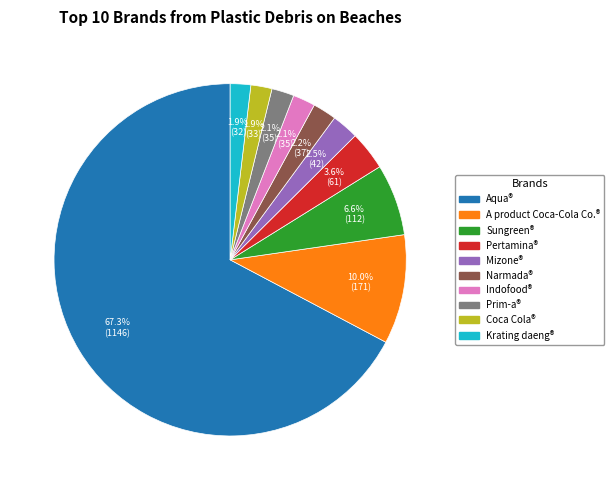

Does any single category account for the majority?

Yes